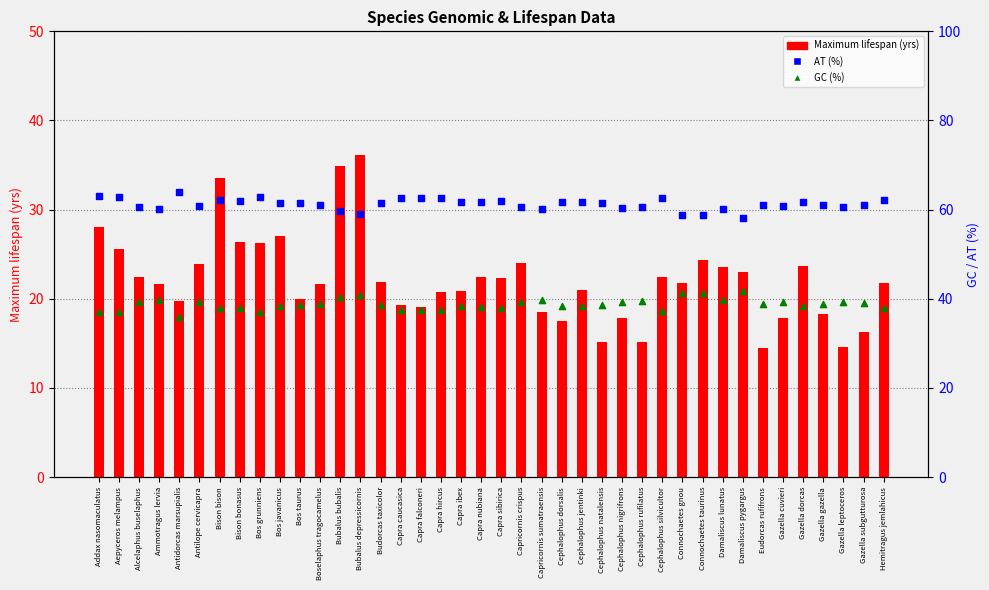

What are all the series names shown in the legend?

Maximum lifespan (yrs), AT (%), GC (%)